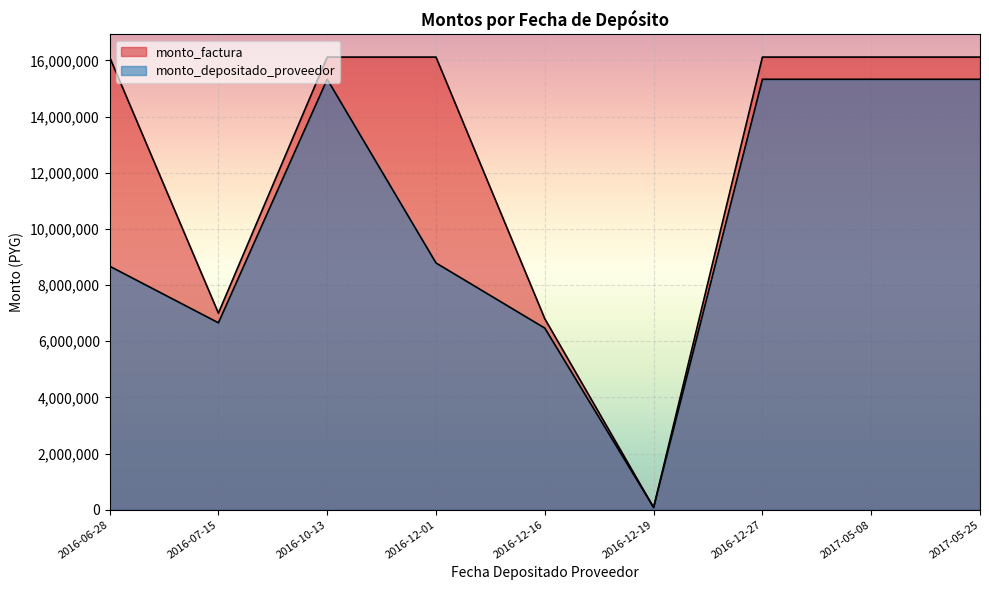

List the labels in order of monto_factura value, smallest first.

2016-12-19, 2016-12-16, 2016-07-15, 2017-05-25, 2017-05-08, 2016-12-27, 2016-12-01, 2016-10-13, 2016-06-28